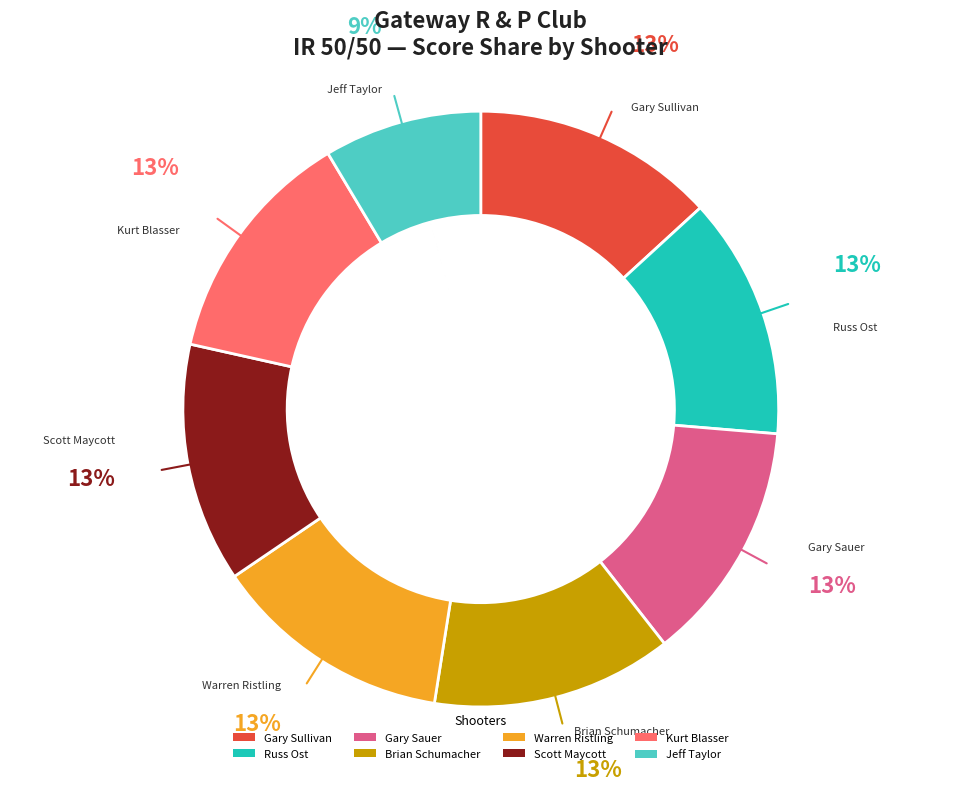

Does any single category account for the majority?

No